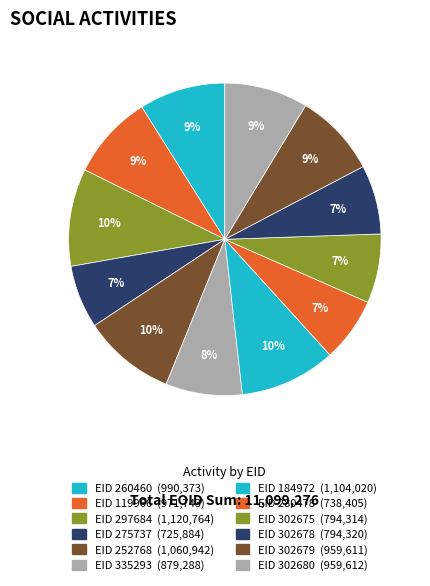

Count the number of slices in the pie.

12